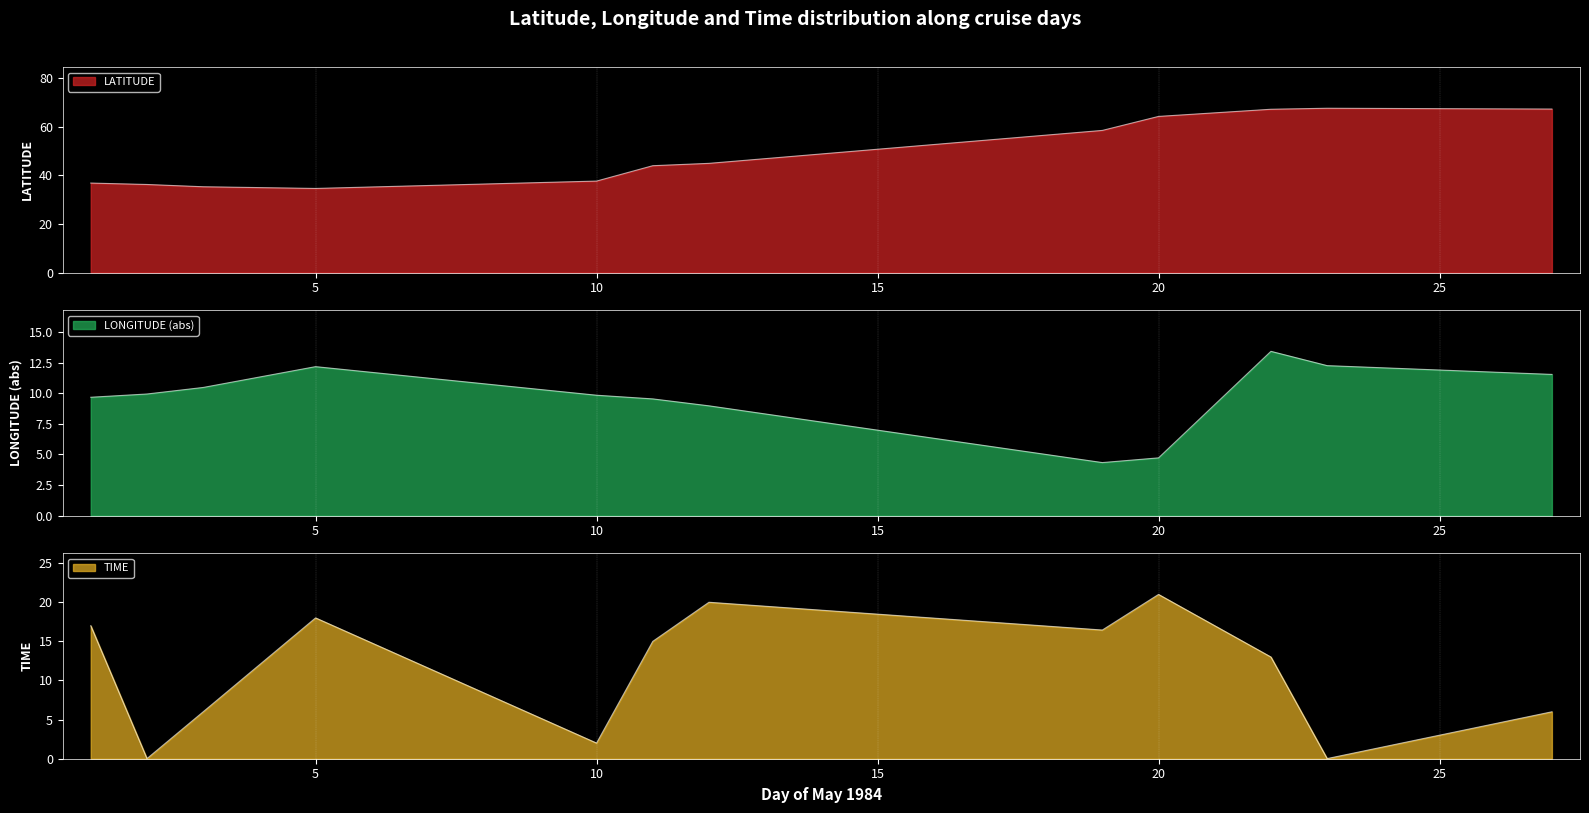

Which has a higher value, 23 or 22?

23